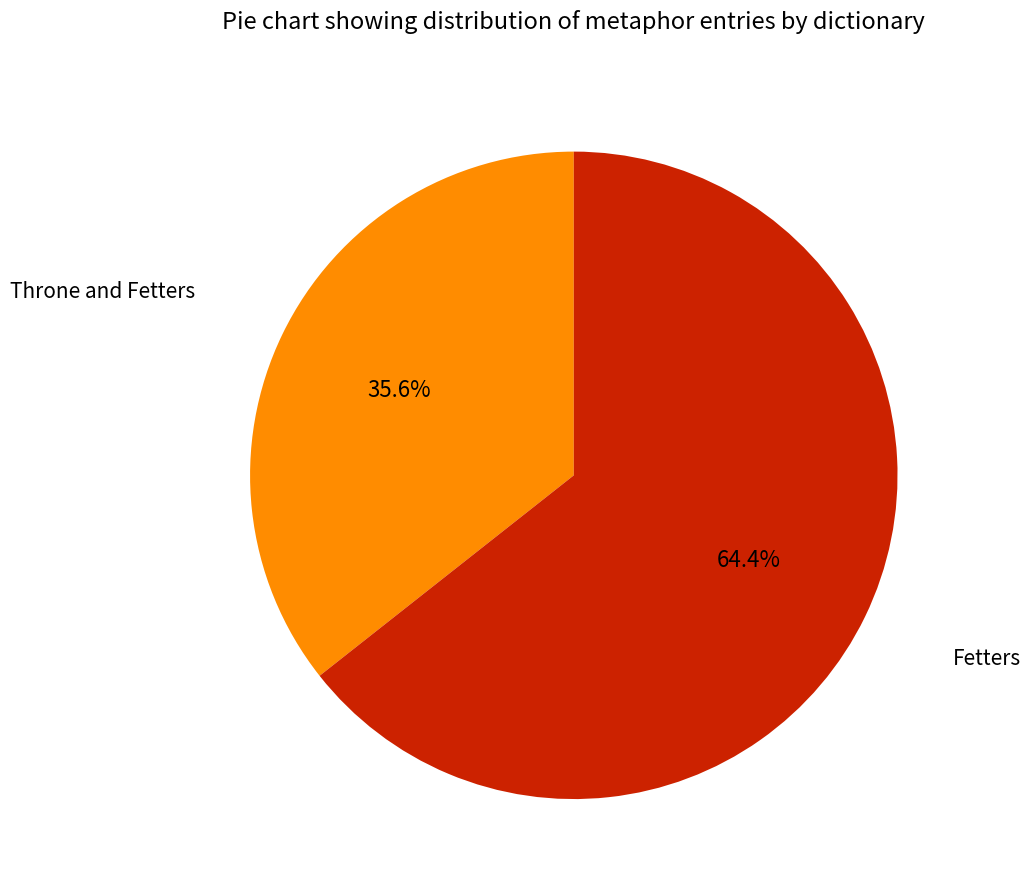

Does any single category account for the majority?

Yes